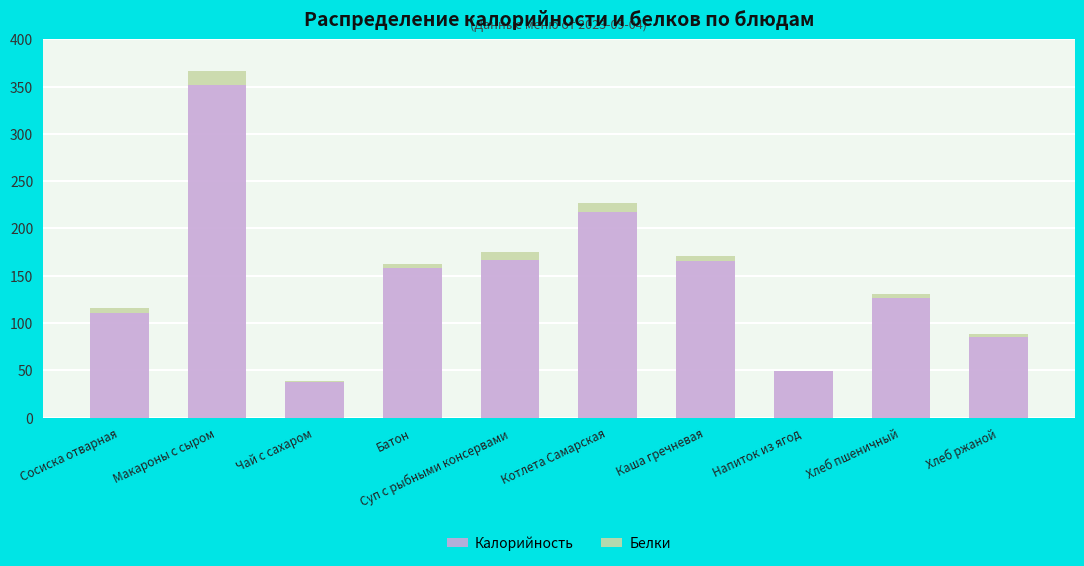

At which category is the sum across all series the highest?

Макароны с сыром